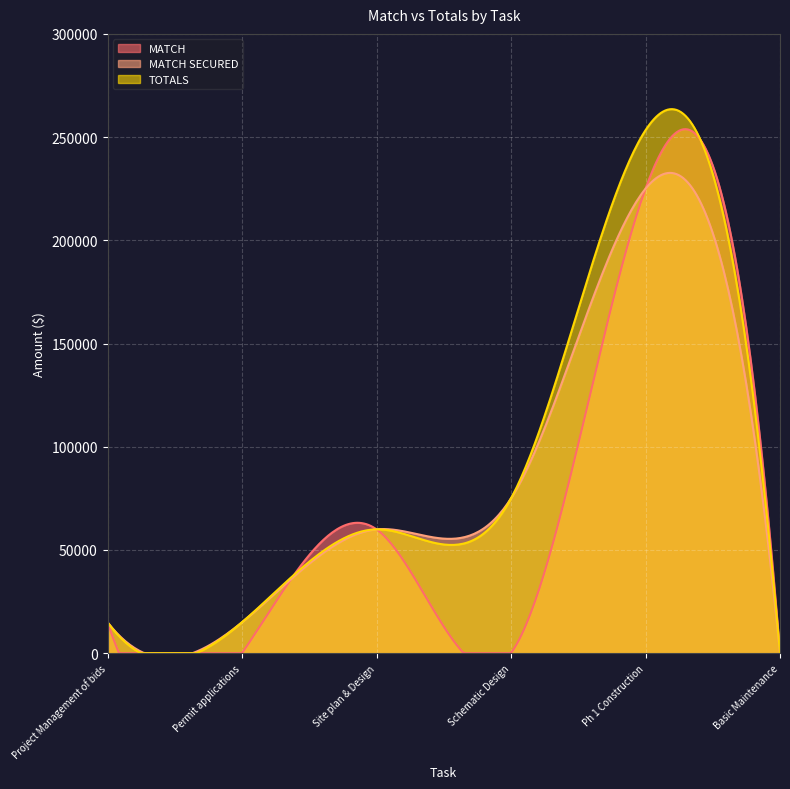

At which label is MATCH SECURED closest to 112500?

Schematic Design